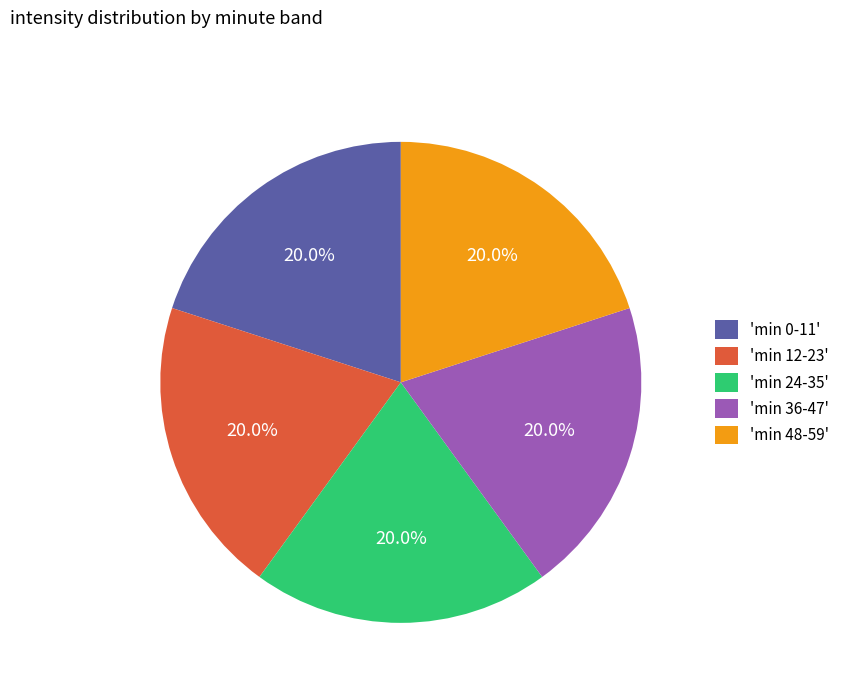

What is the total percentage of 'min 36-47' and 'min 24-35'?

40.0%